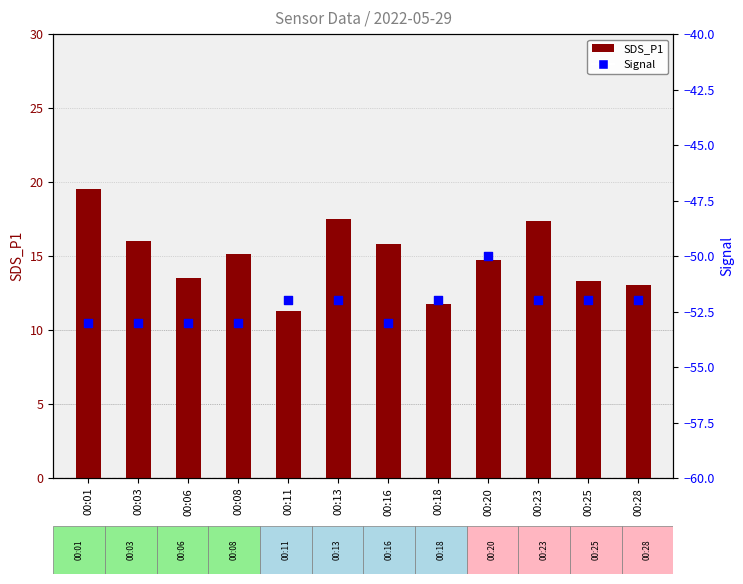

Which series contains the highest Y value?

SDS_P1